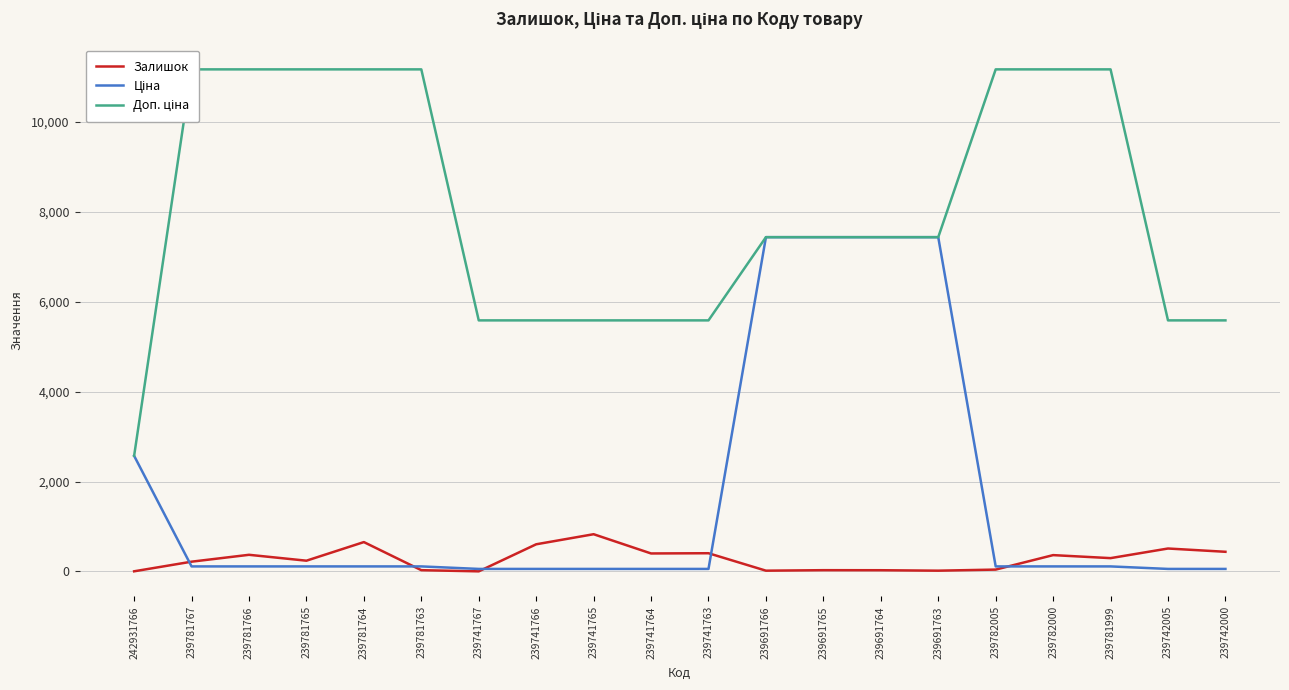

What is the value of the Залишок point at the 1st from the left?

3.0